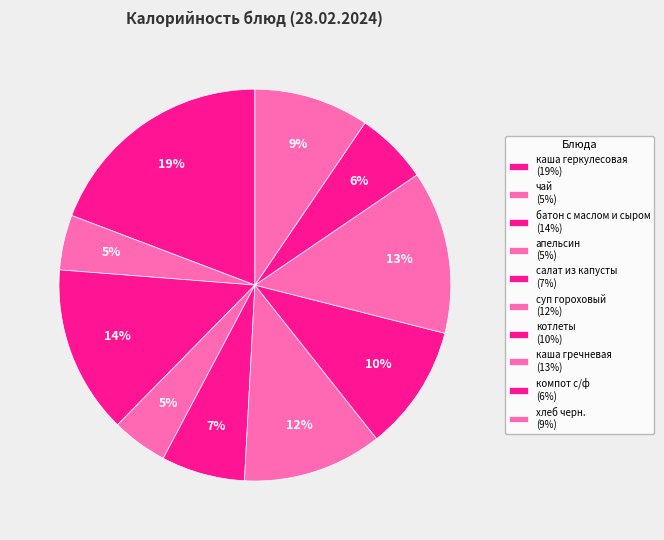

Does котлеты account for over 50% of the chart?

No